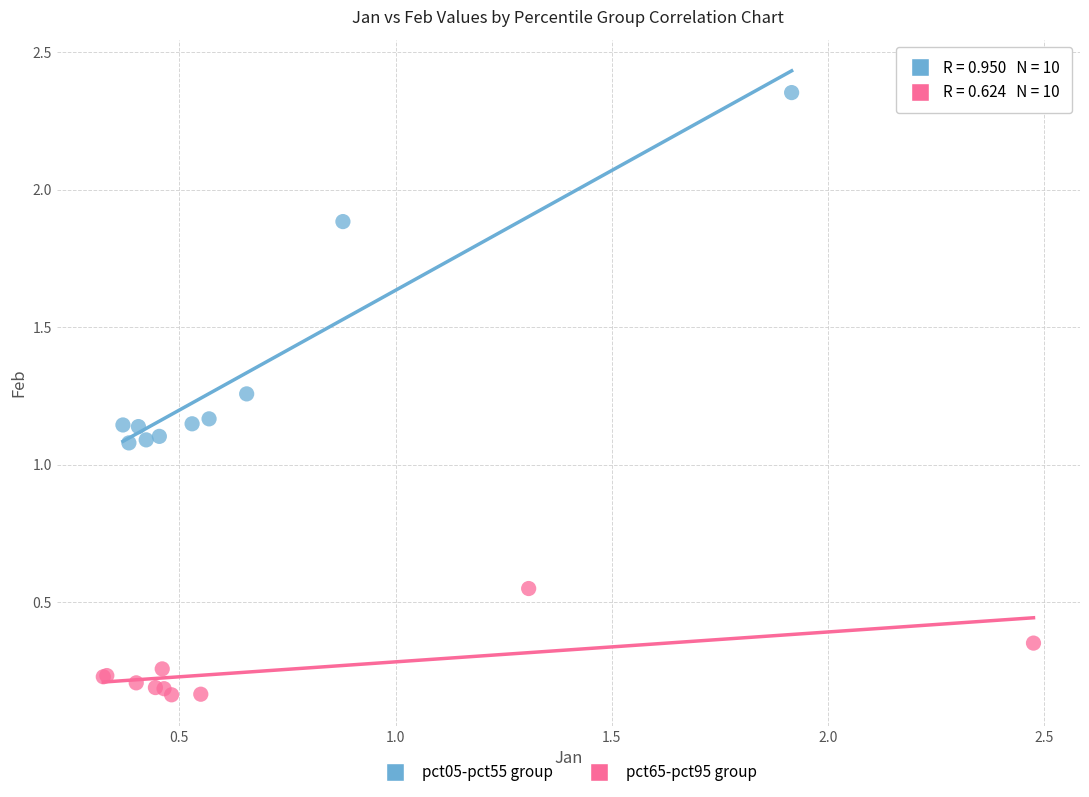

Which series contains the highest Y value?

pct05-pct55 group